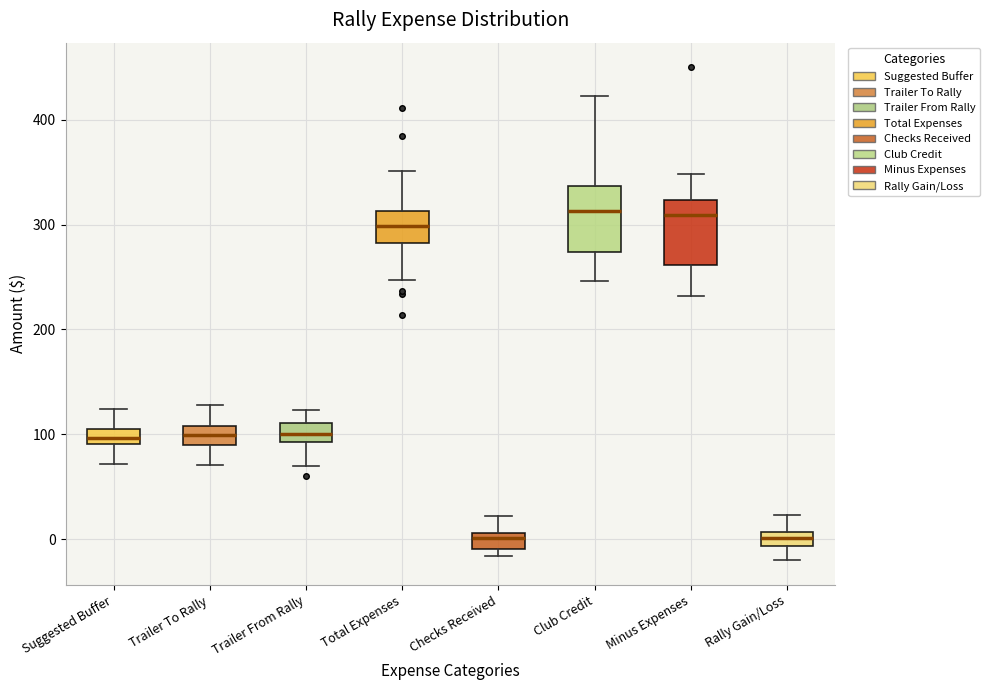

Where is the upper edge of the box for Trailer From Rally on the y-axis? The values are not printed on the chart, so give them approximately, as read against the axis.

110